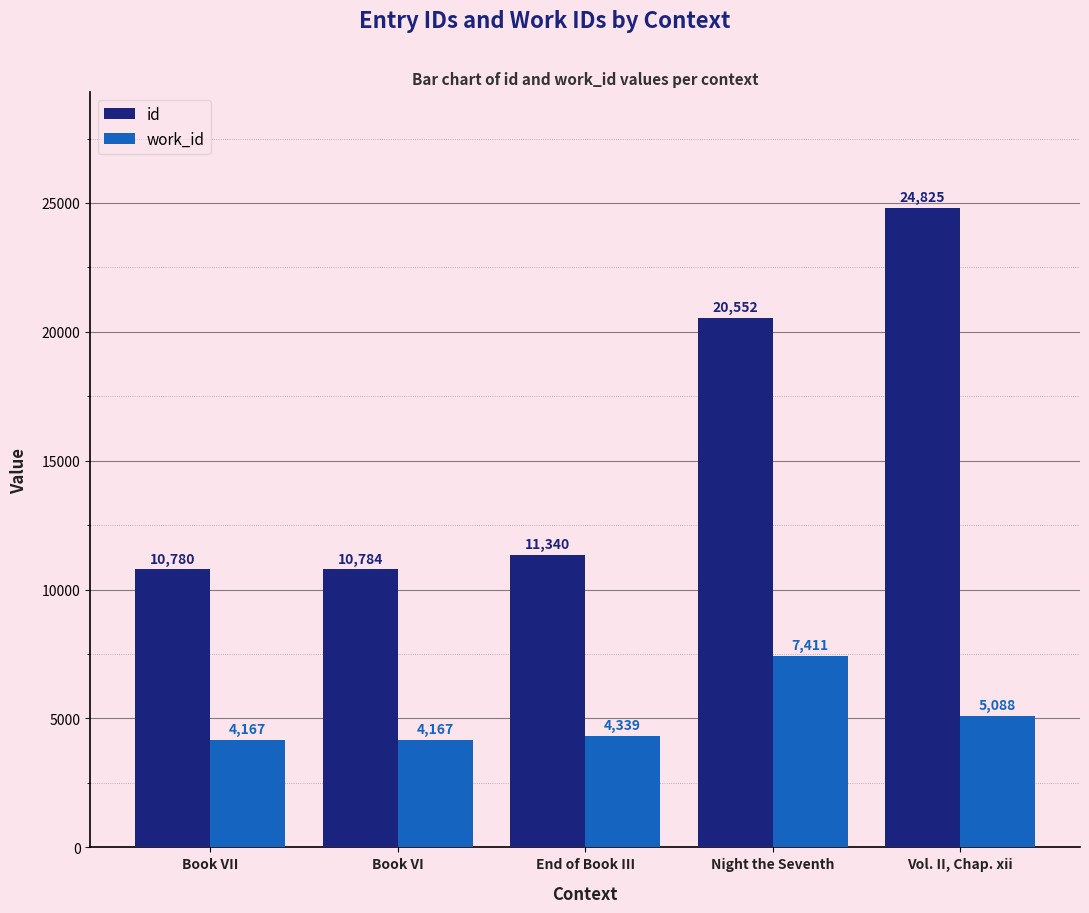

What value does the id series have at Night the Seventh, to the nearest 50?

20550